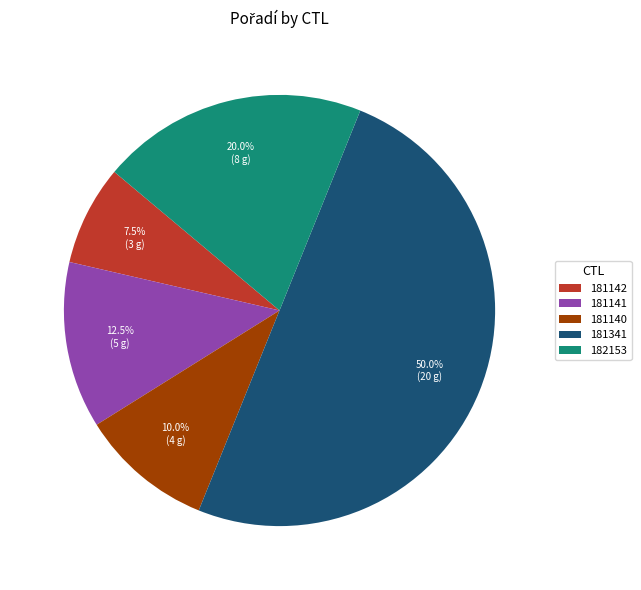

Which slice is the largest?

181341